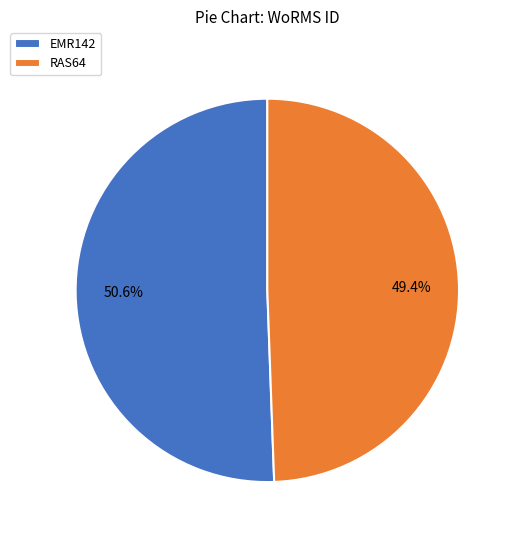

Does EMR142 account for over 50% of the chart?

Yes